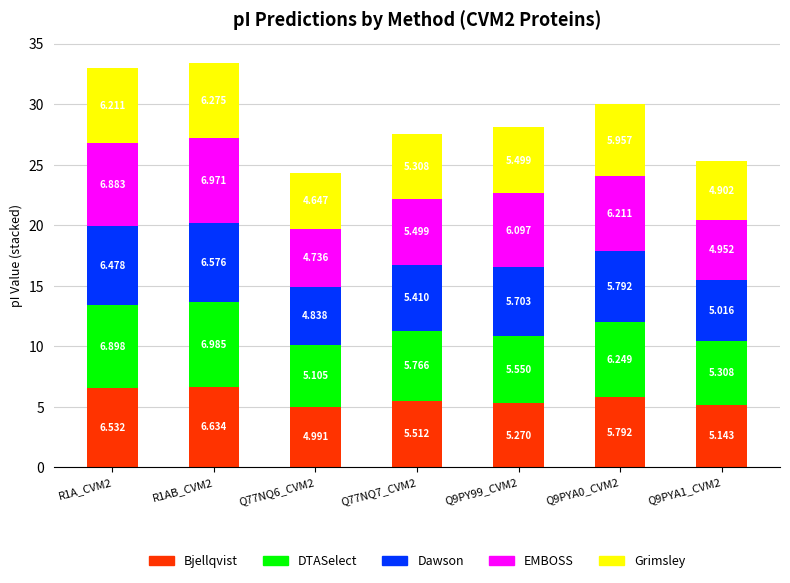

What is the approximate value of Dawson at Q77NQ7_CVM2?

5.4